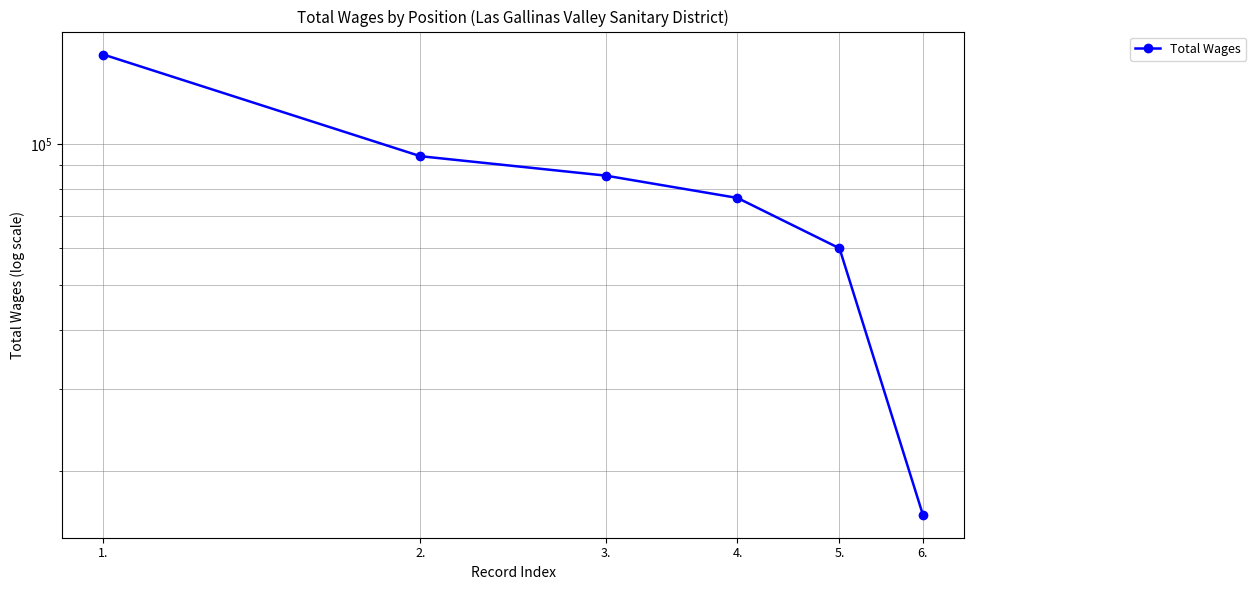

Count the number of categories in the chart.

6